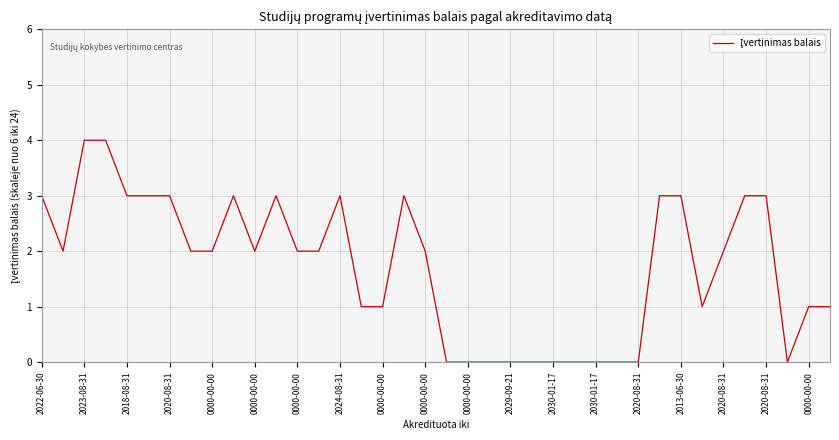

Reading left to right, list all the values displayed in this chart.

3	2	4	4	3	3	3	2	2	3	2	3	2	2	3	1	1	3	2	0	0	0	0	0	0	0	0	0	0	3	3	1	2	3	3	0	1	1